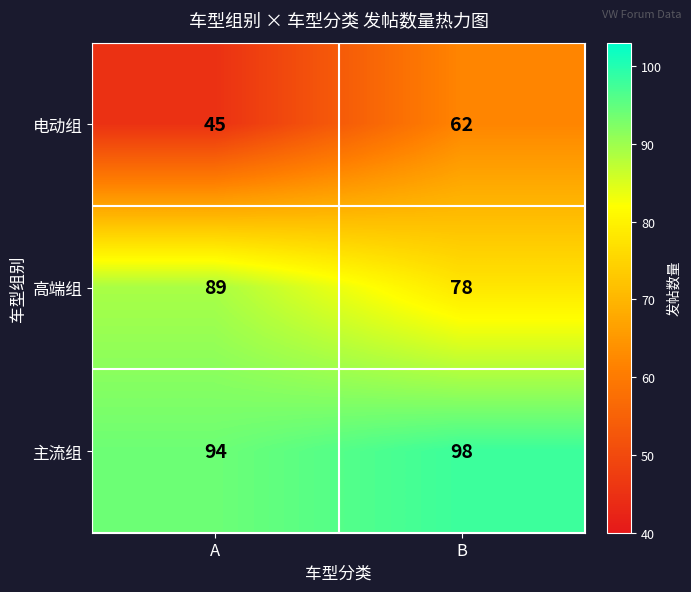

What is the sum of the 电动组 values at B and A?

107